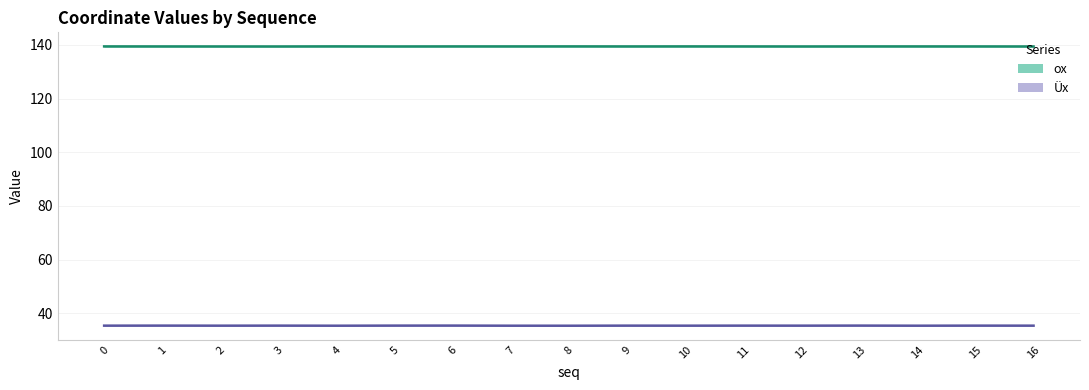

True or false: Üx and ox intersect in this chart.

False